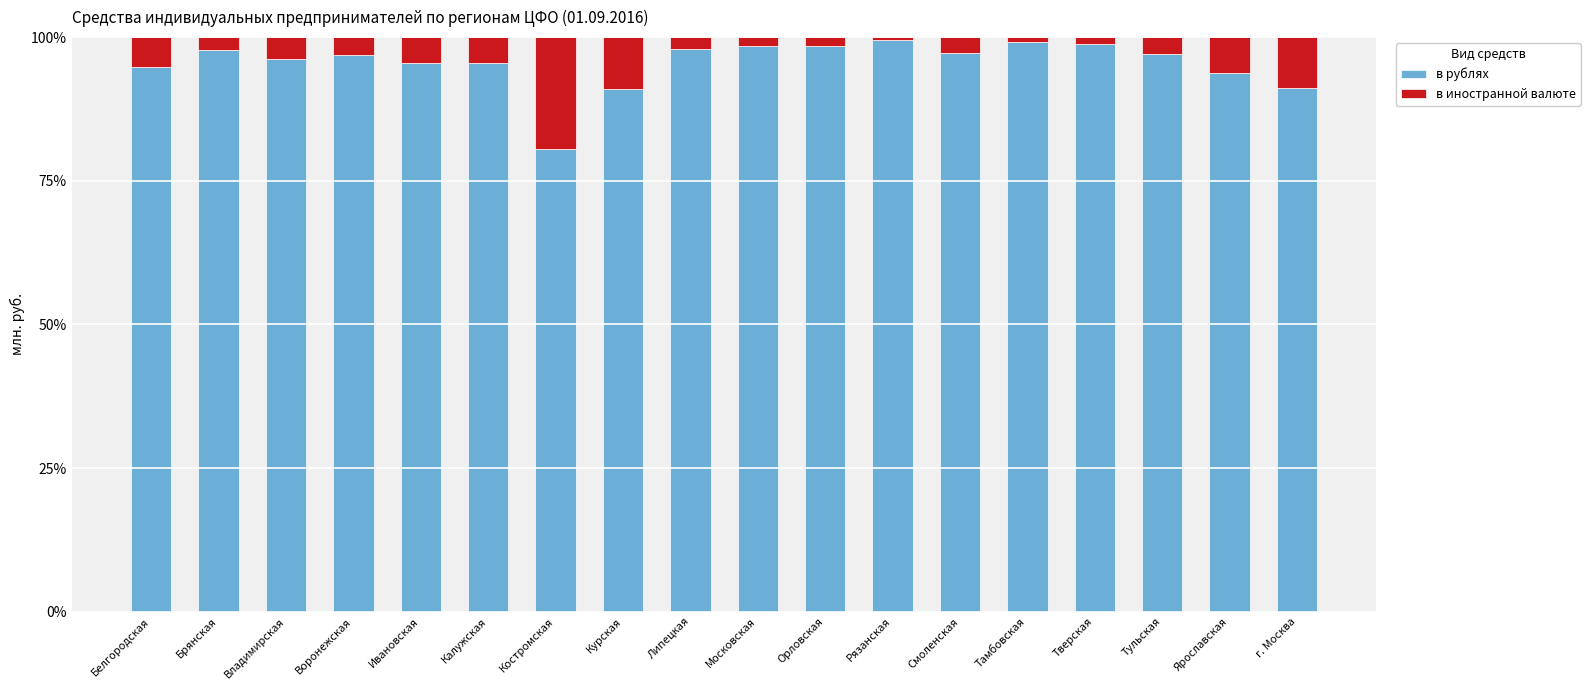

What is the lowest value of the в рублях series?

80.5